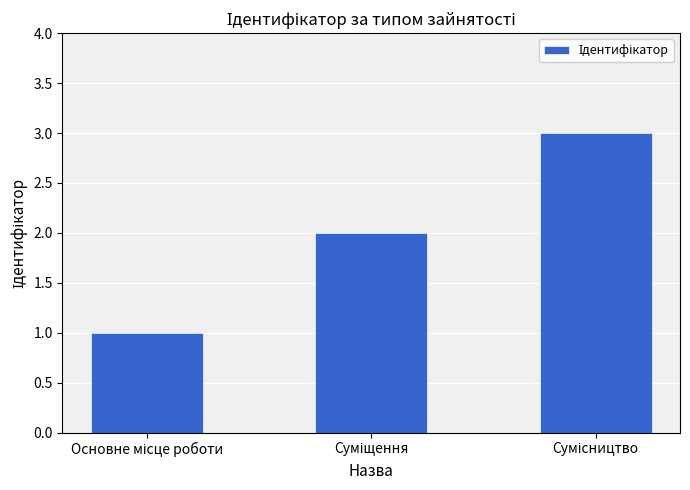

What is the sum of all values?

6